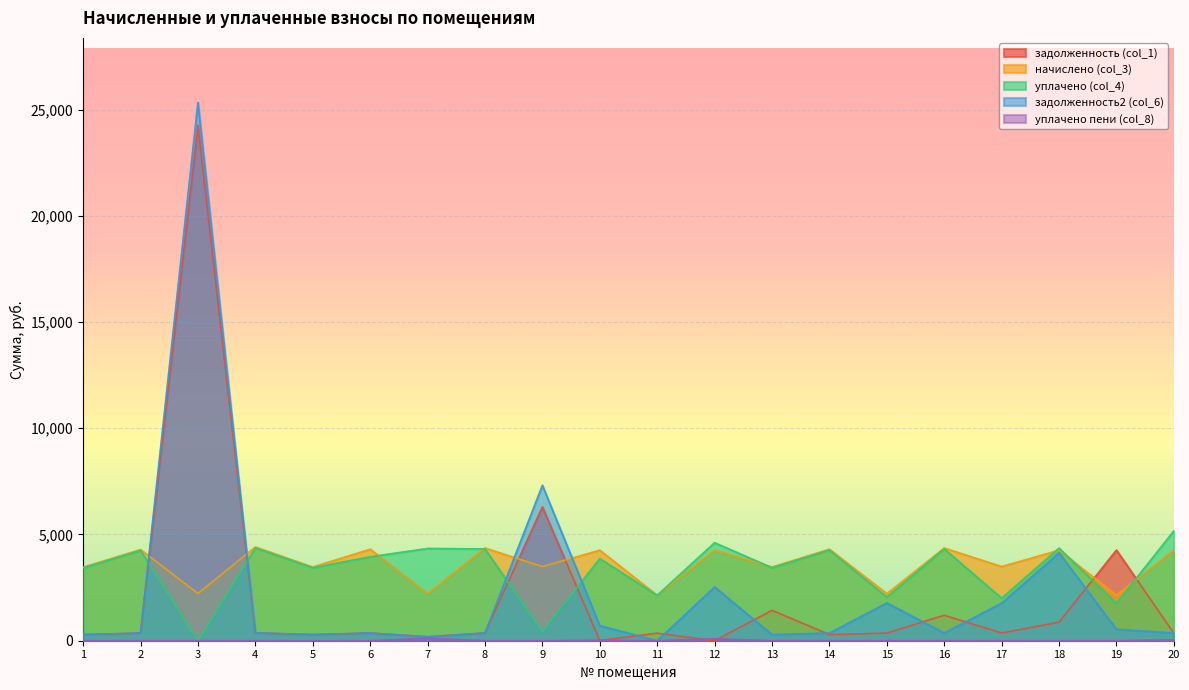

How many times do задолженность (col_1) and задолженность2 (col_6) cross each other?

9